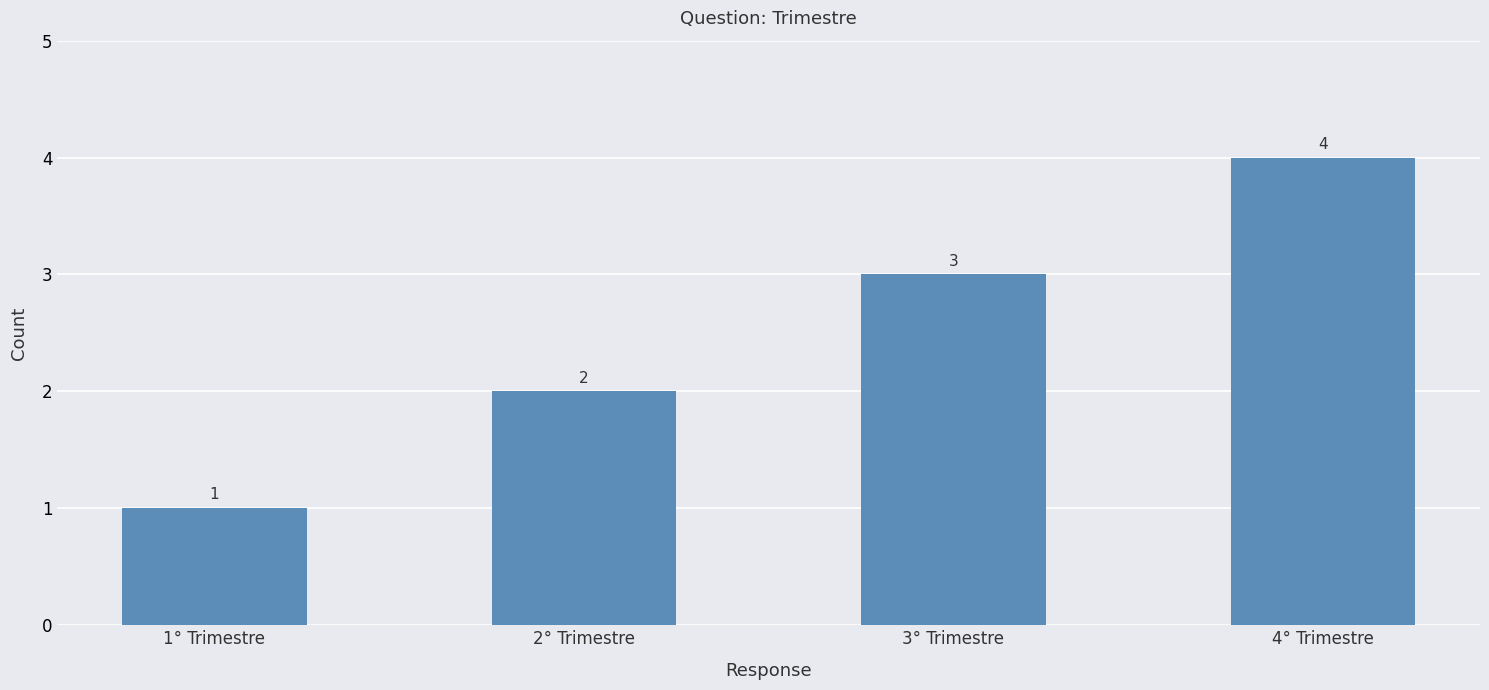

Rank the categories by value from highest to lowest.

4° Trimestre, 3° Trimestre, 2° Trimestre, 1° Trimestre